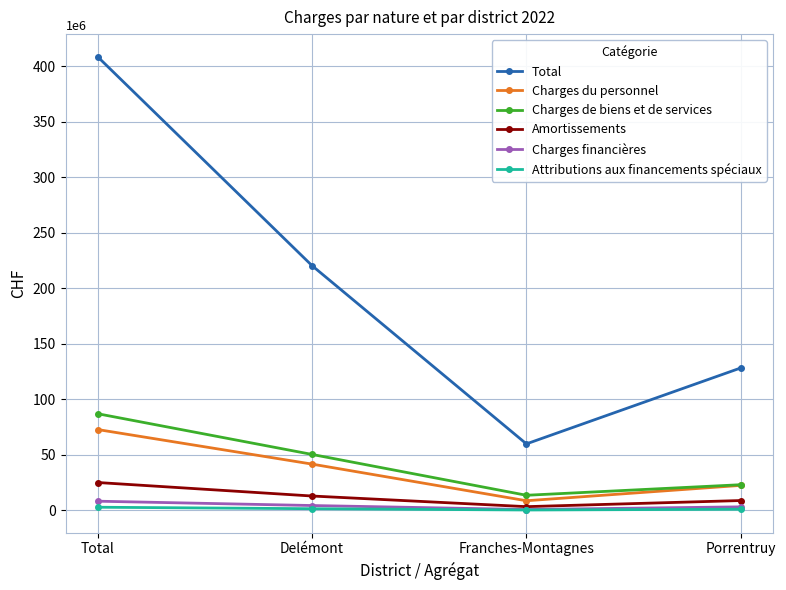

Where does the Attributions aux financements spéciaux series first go above 1479143?

Total